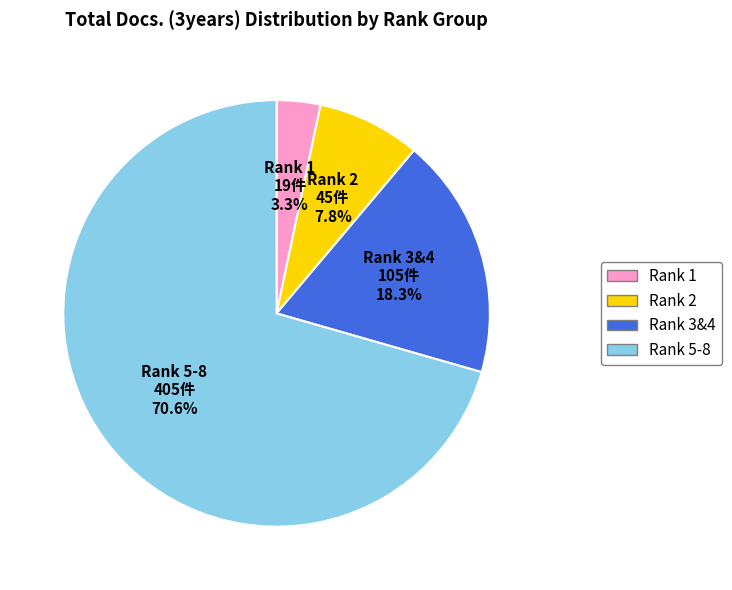

Combined, what portion of the pie is Rank 2 and Rank 3&4?

26.1%